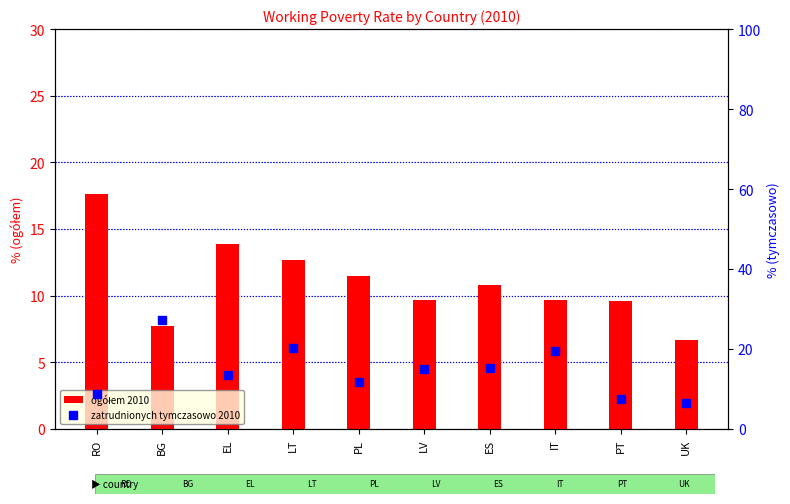

What are all the series names shown in the legend?

ogółem 2010, zatrudnionych tymczasowo 2010